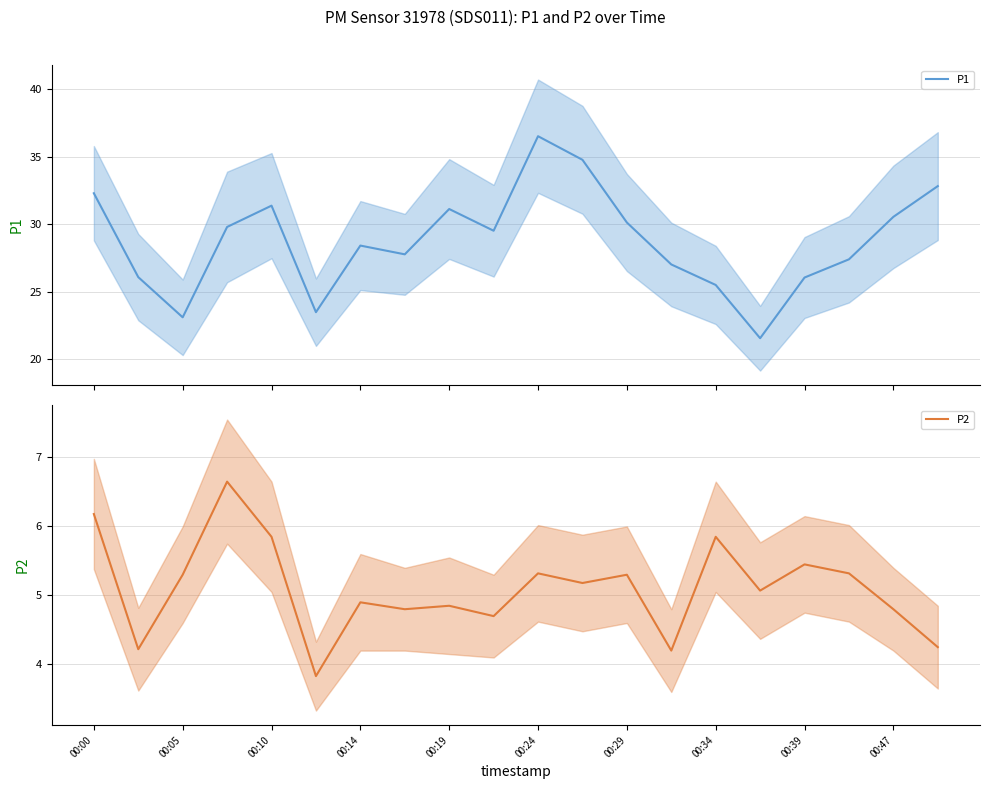

What are all the series names shown in the legend?

P1, P2